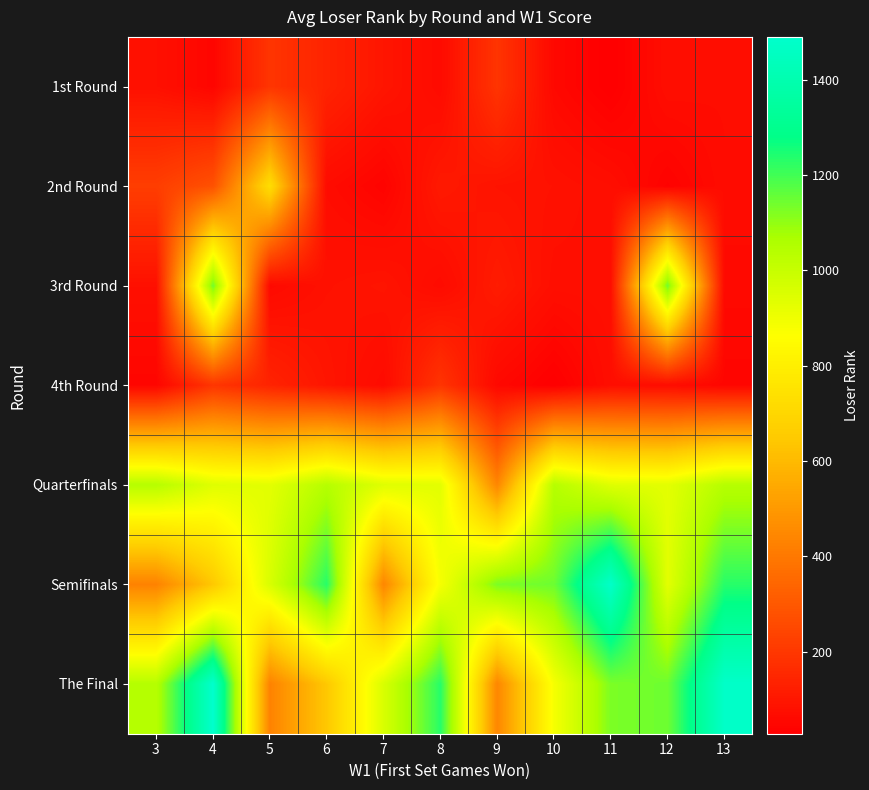

Rank the series by their maximum value, from lowest to highest.

1st Round, 4th Round, 2nd Round, Quarterfinals, 3rd Round, Semifinals, The Final